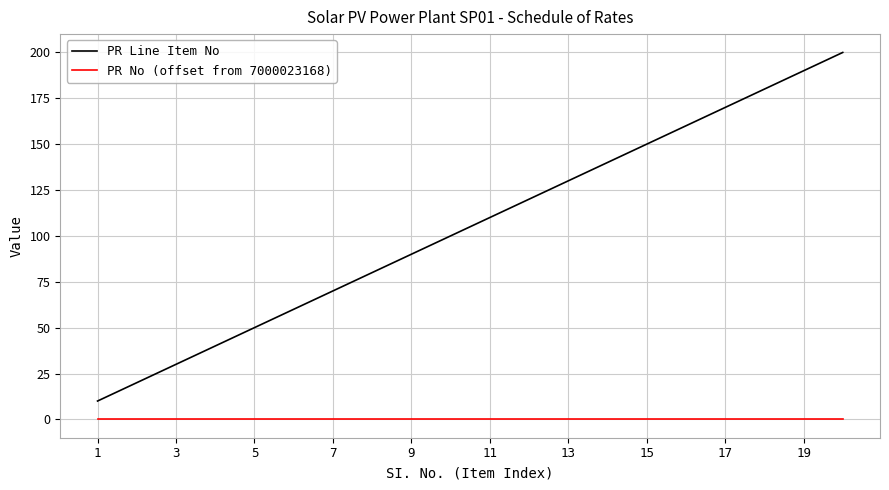

What is the greatest value displayed?

200